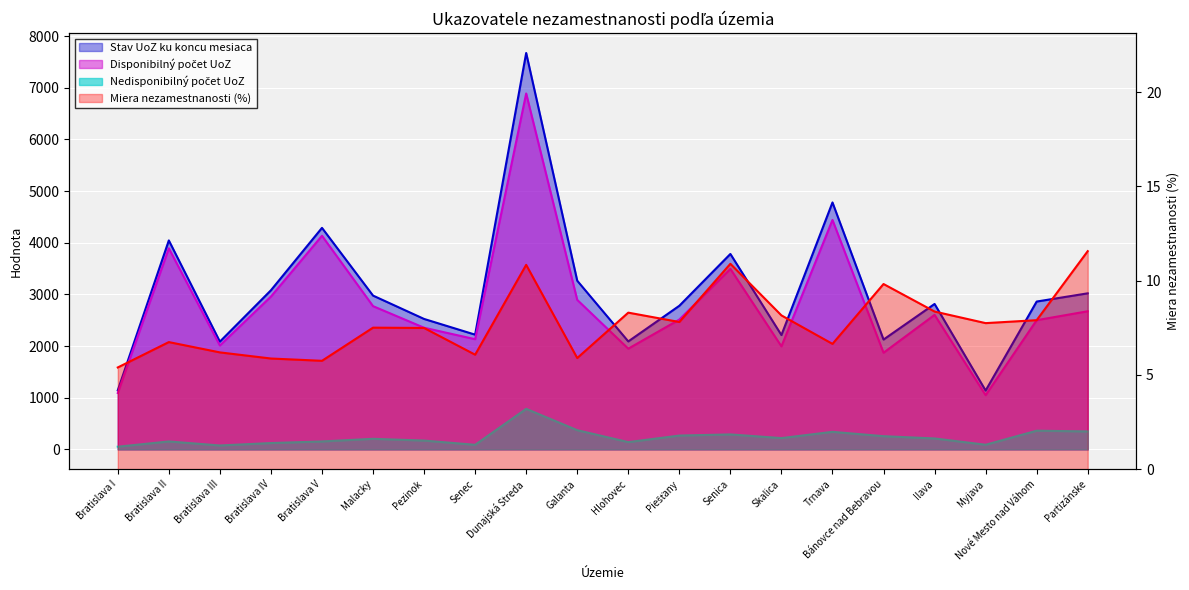

At which category is the sum across all series the highest?

Dunajská Streda